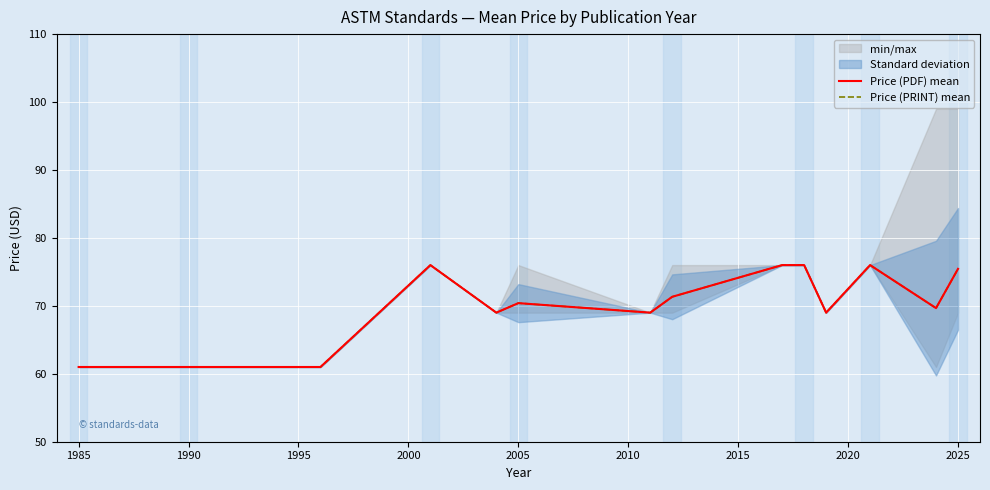

What is the difference between the maximum and minimum values in the Price (PRINT) mean series?

15.0